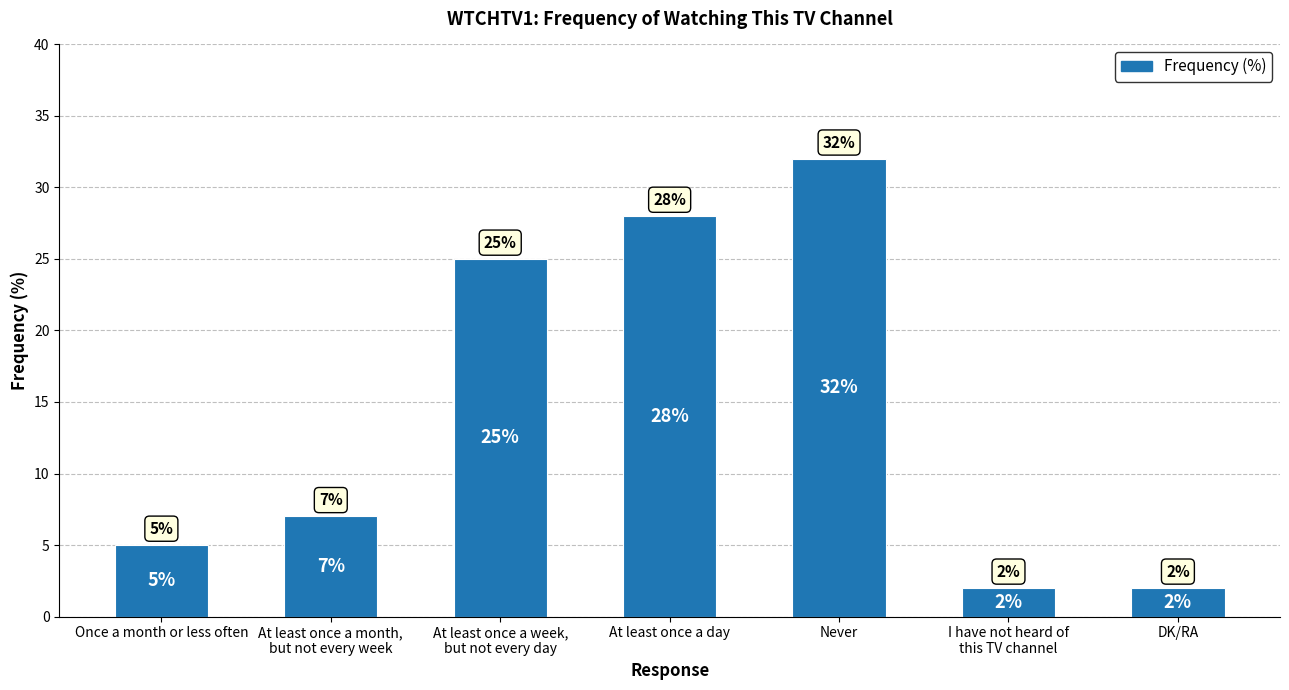

What is the greatest value displayed?

32